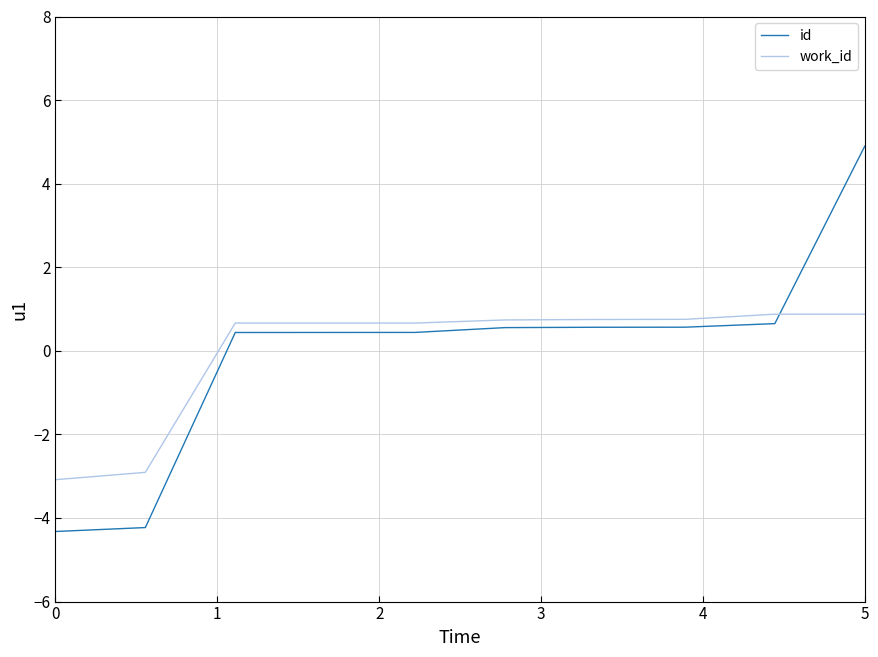

How many positive values does the id series have?

8